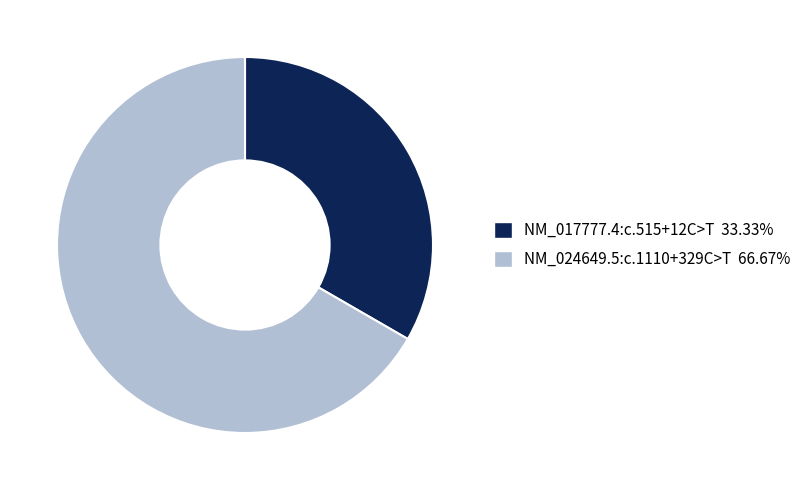

Does NM_017777.4:c.515+12C>T account for over 50% of the chart?

No